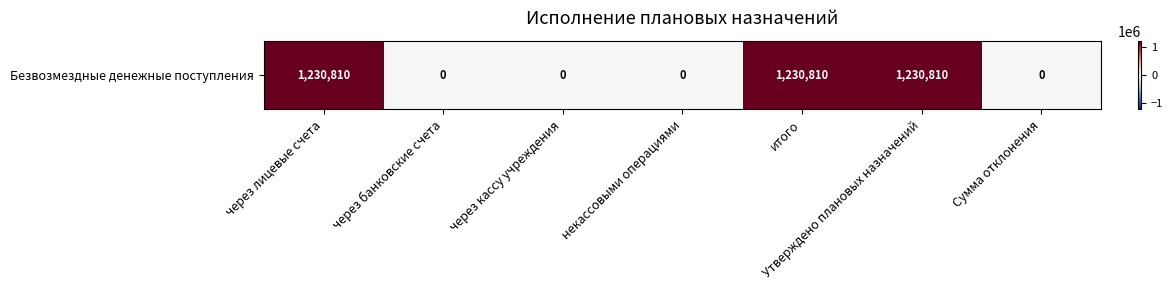

Is it true that the value at через кассу учреждения is 0?

True